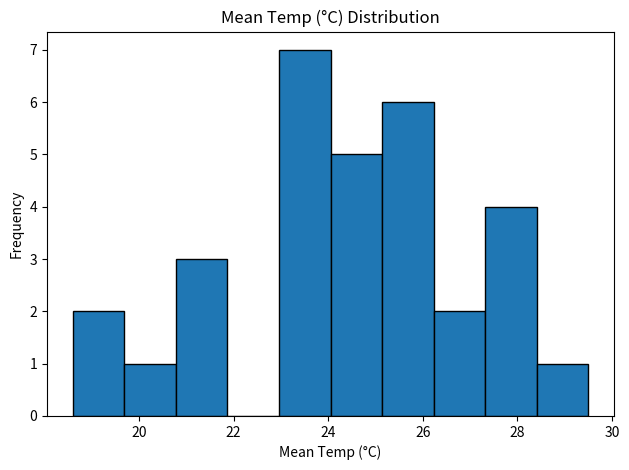

Reading left to right, list every bar in this chart as the range it spans on the x-axis followed by its height. Neither the bar edges nor the heights are printed on the chart, so give them approximately, as read against the axes.

18.6 to 19.6: 2
19.6 to 20.8: 1
20.8 to 21.8: 3
21.8 to 23.0: 0
23.0 to 24.0: 7
24.0 to 25.2: 5
25.2 to 26.2: 6
26.2 to 27.4: 2
27.4 to 28.4: 4
28.4 to 29.6: 1